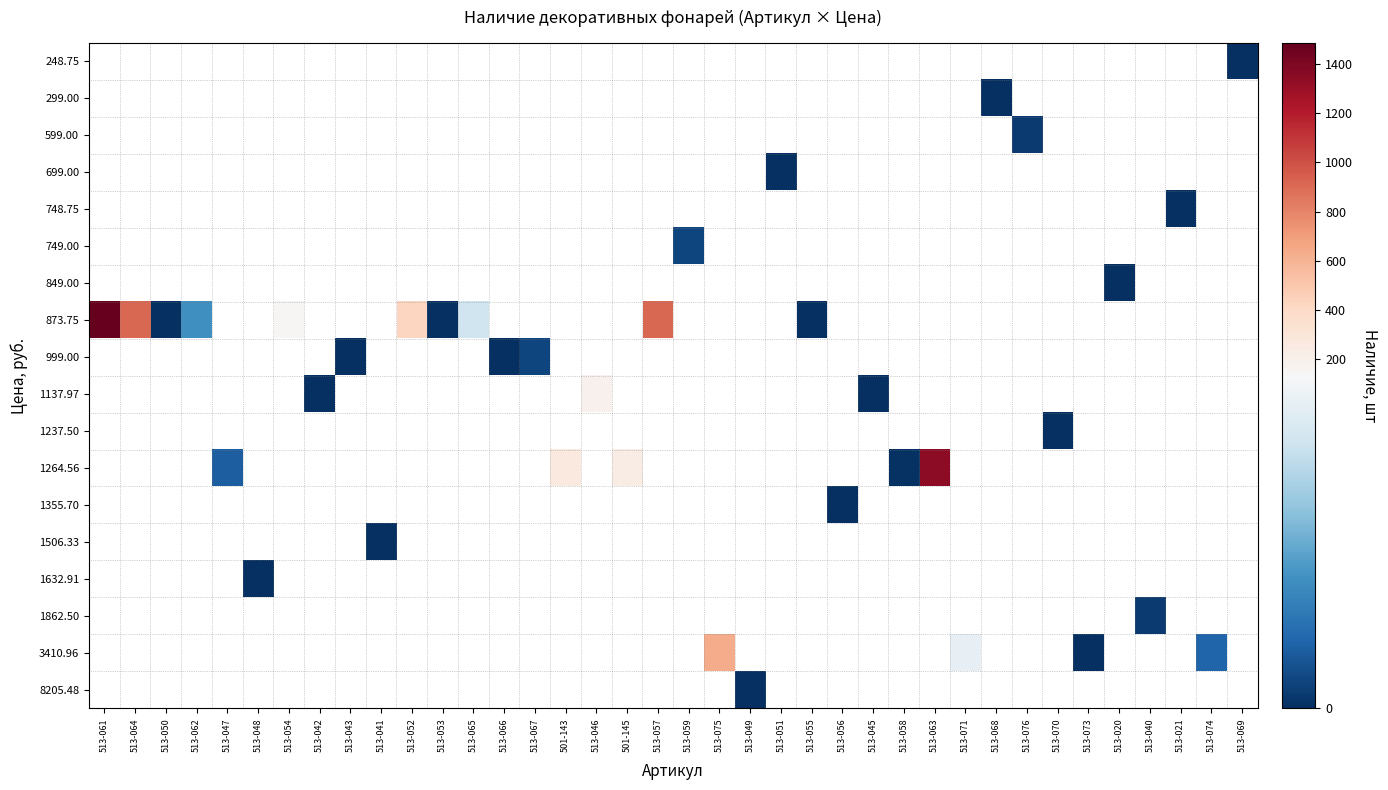

Is the value of 749.00 at 513-056 greater than the value of 248.75 at 513-074?

No